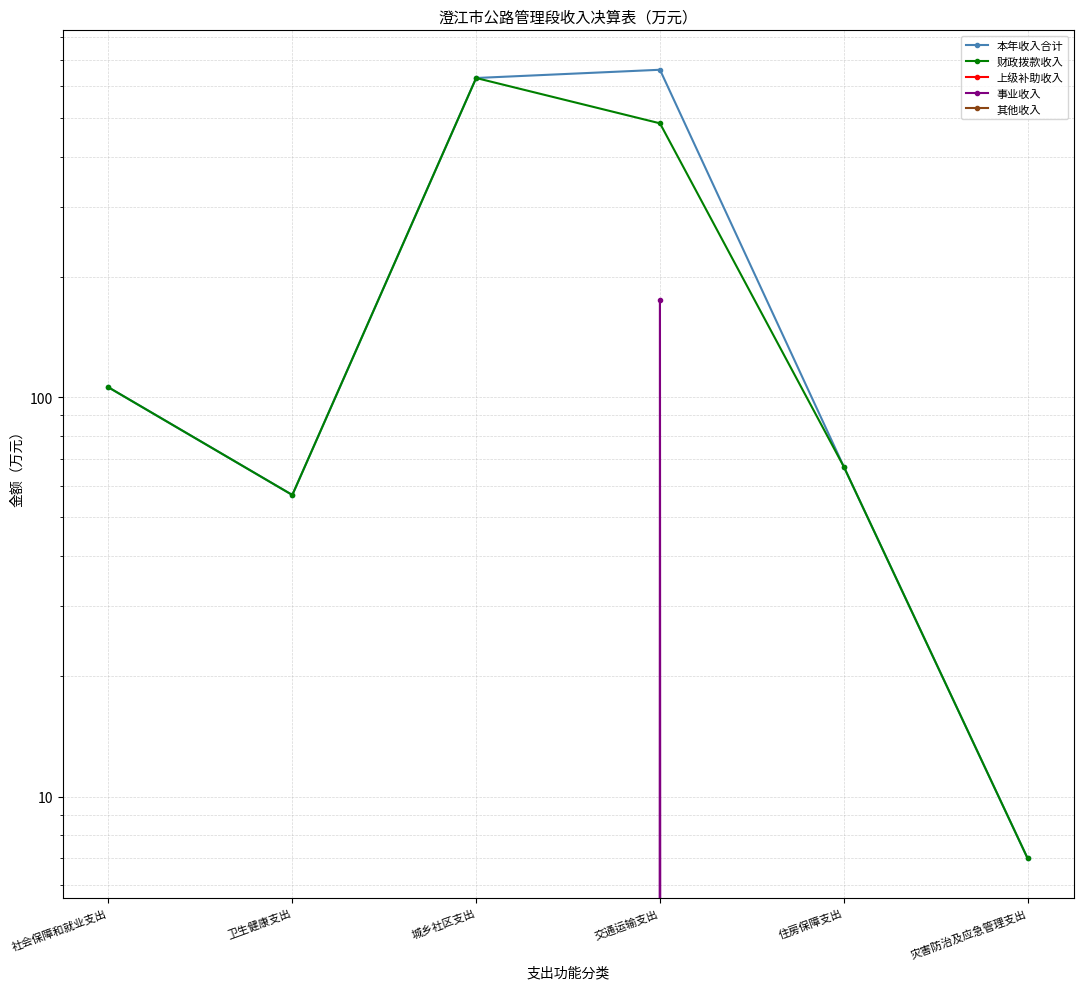

True or false: 事业收入 and 财政拨款收入 intersect in this chart.

False